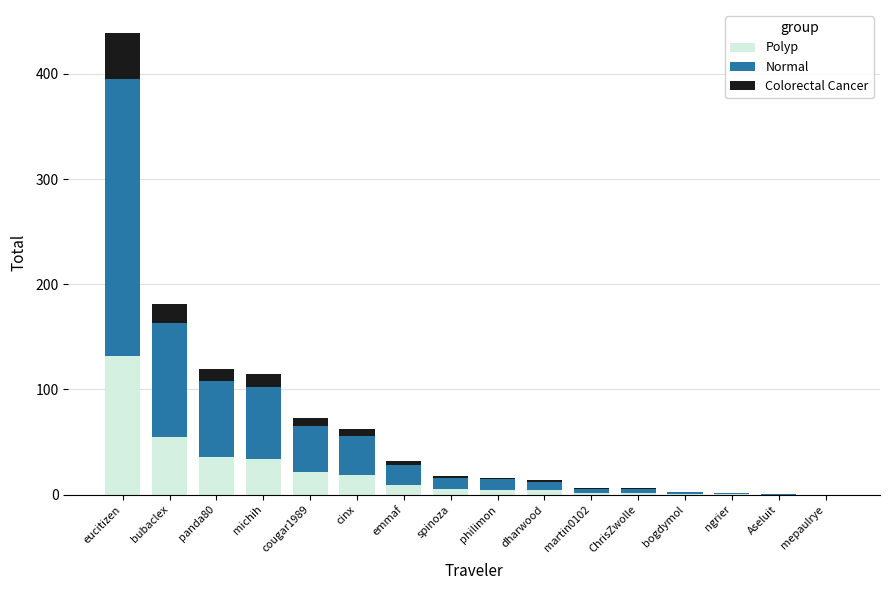

At which category is the sum across all series the highest?

eucitizen